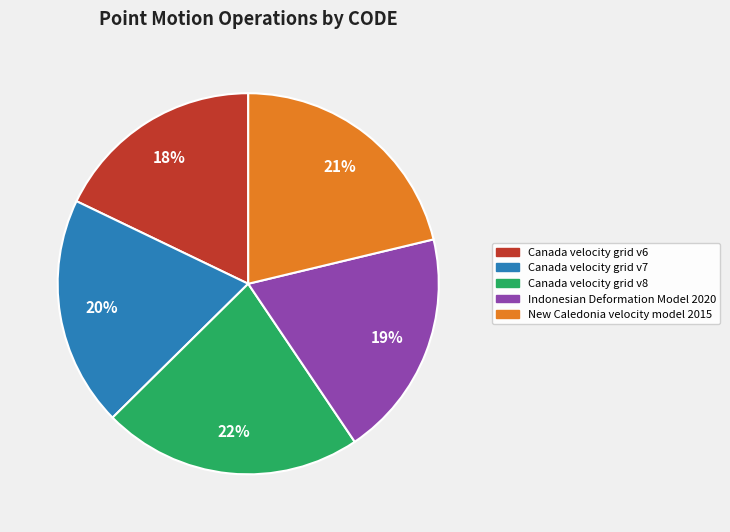

Count the number of slices in the pie.

5